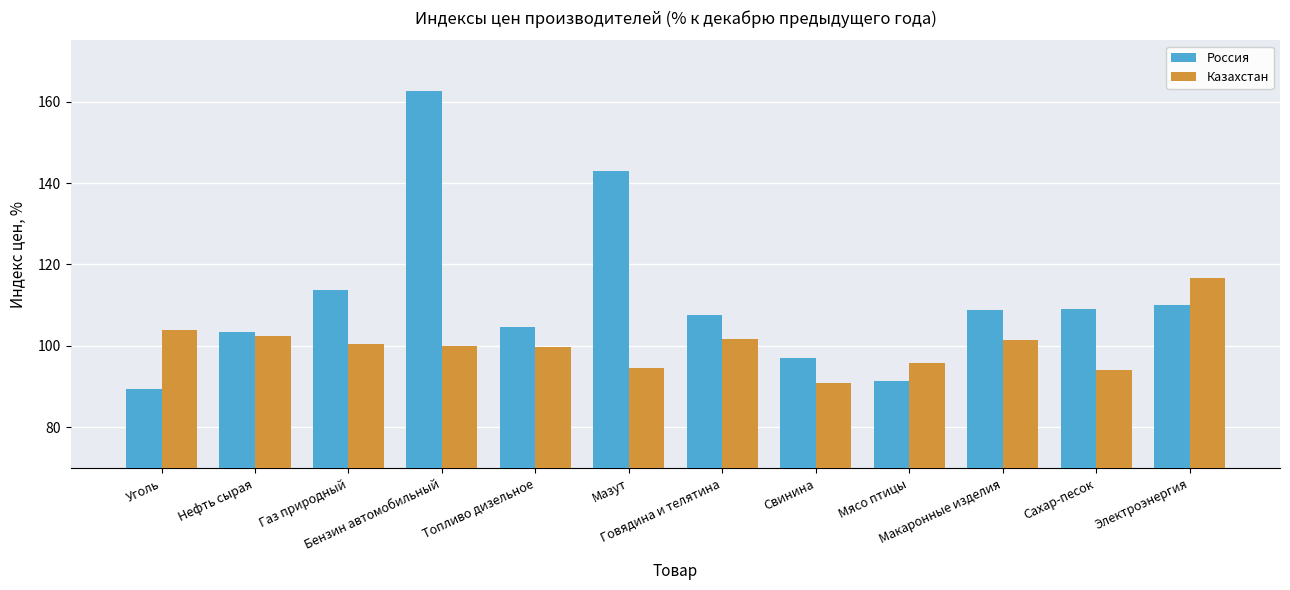

What is the label of the 7th bar from the right?

Мазут